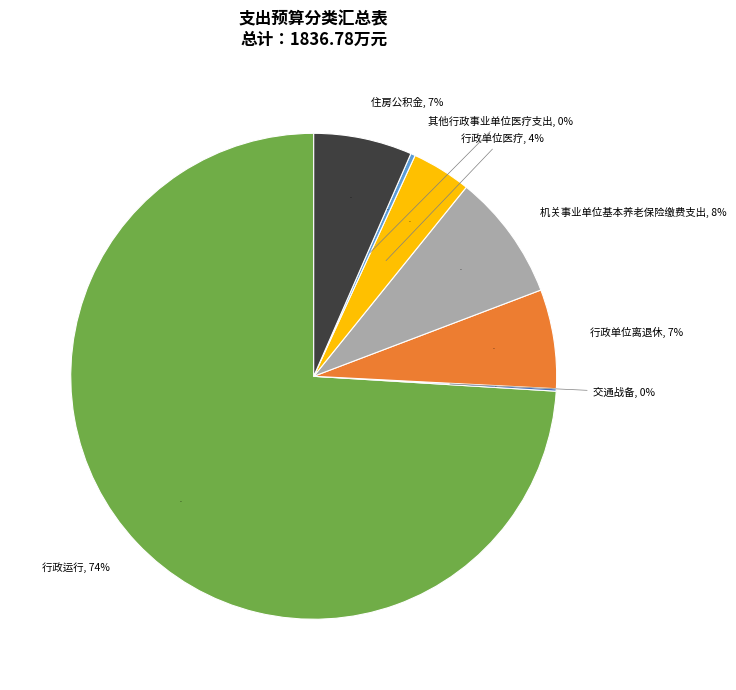

Is it true that 行政单位医疗 is 1% of the pie?

False